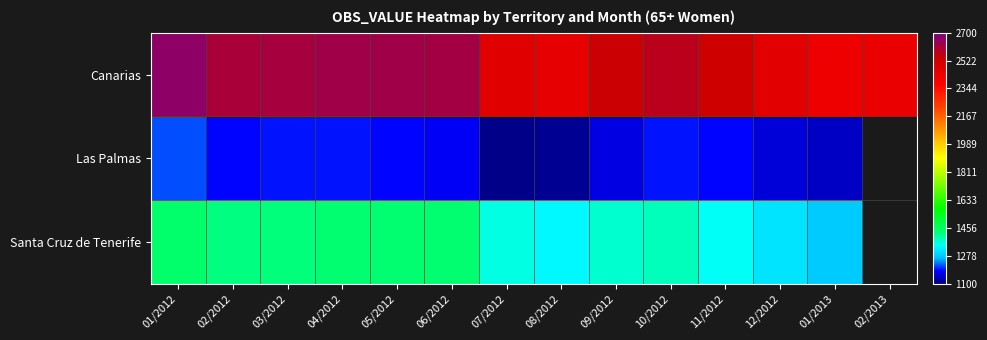

Which has a higher value, 02/2013 or 01/2013?

02/2013